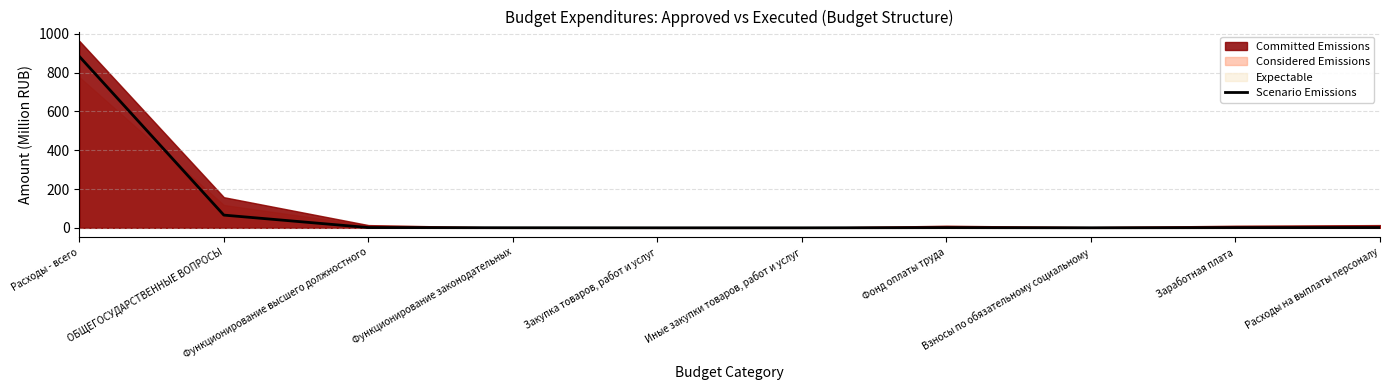

Rank the categories by value from lowest to highest.

Иные закупки товаров, работ и услуг, Закупка товаров, работ и услуг, Взносы по обязательному социальному, Функционирование законодательных, Фонд оплаты труда, Заработная плата, Функционирование высшего должностного, Расходы на выплаты персоналу, ОБЩЕГОСУДАРСТВЕННЫЕ ВОПРОСЫ, Расходы - всего